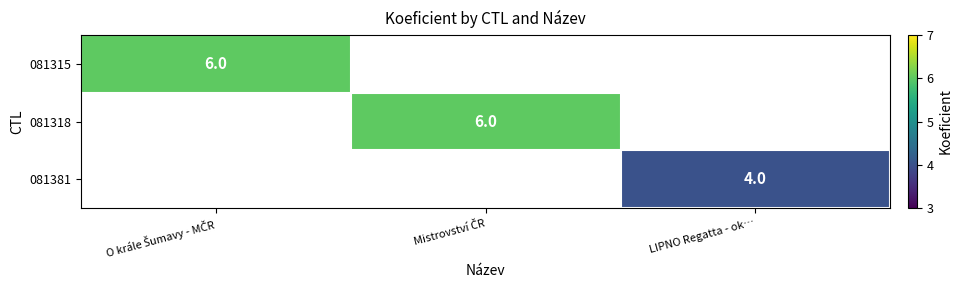

Which category has the highest value across all series?

O krále Šumavy - MČR